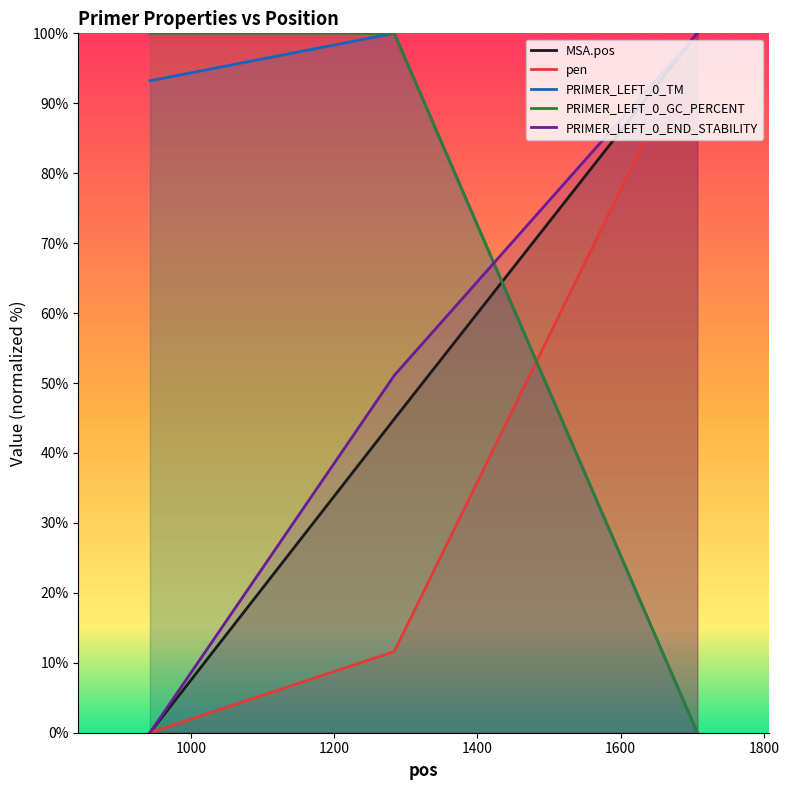

Count the PRIMER_LEFT_0_GC_PERCENT values in the range 0 to 100.

3